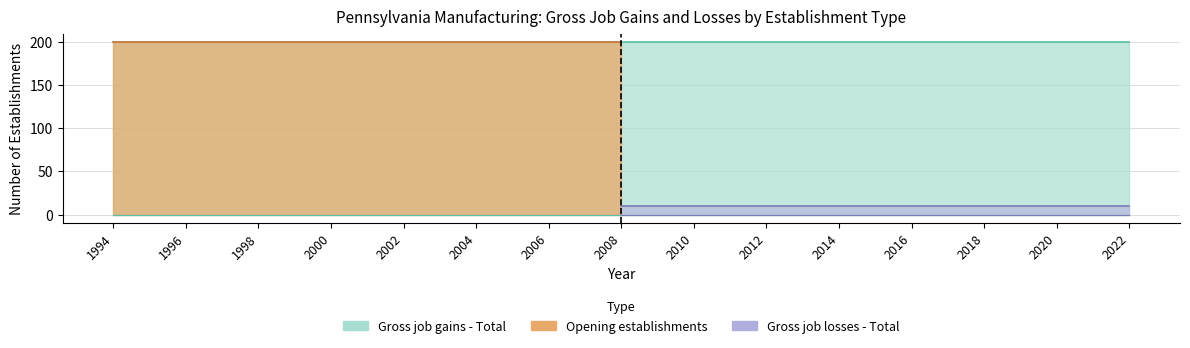

Does the chart have visible grid lines?

Yes